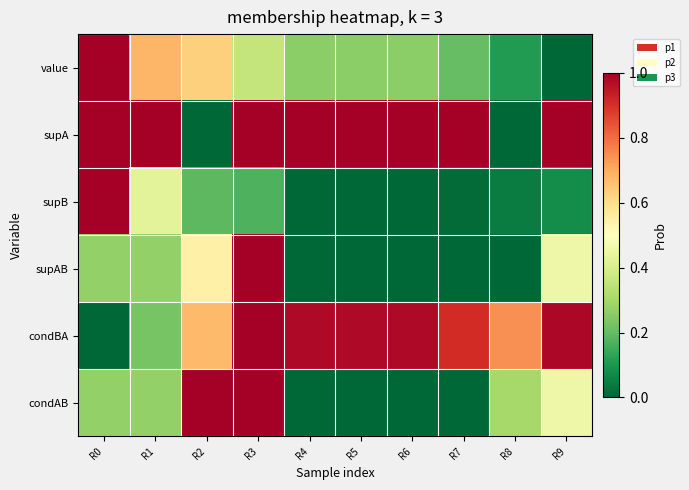

At R9, list the series in order from smallest to largest.

value, supB, supAB, condAB, condBA, supA